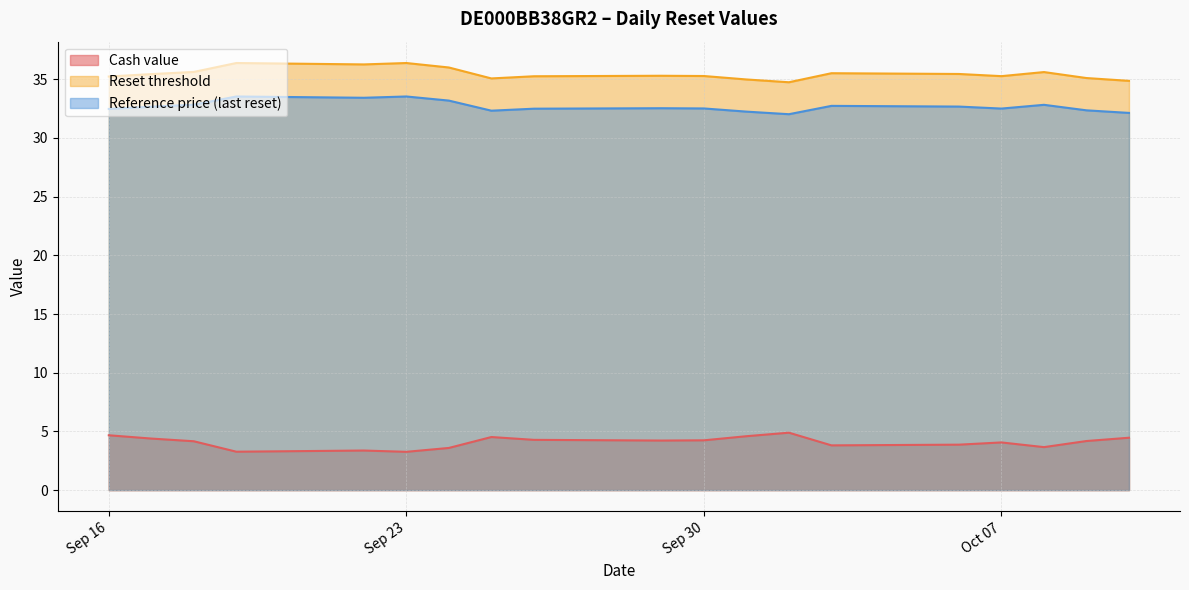

What is the highest value of the Reset threshold series?

36.4